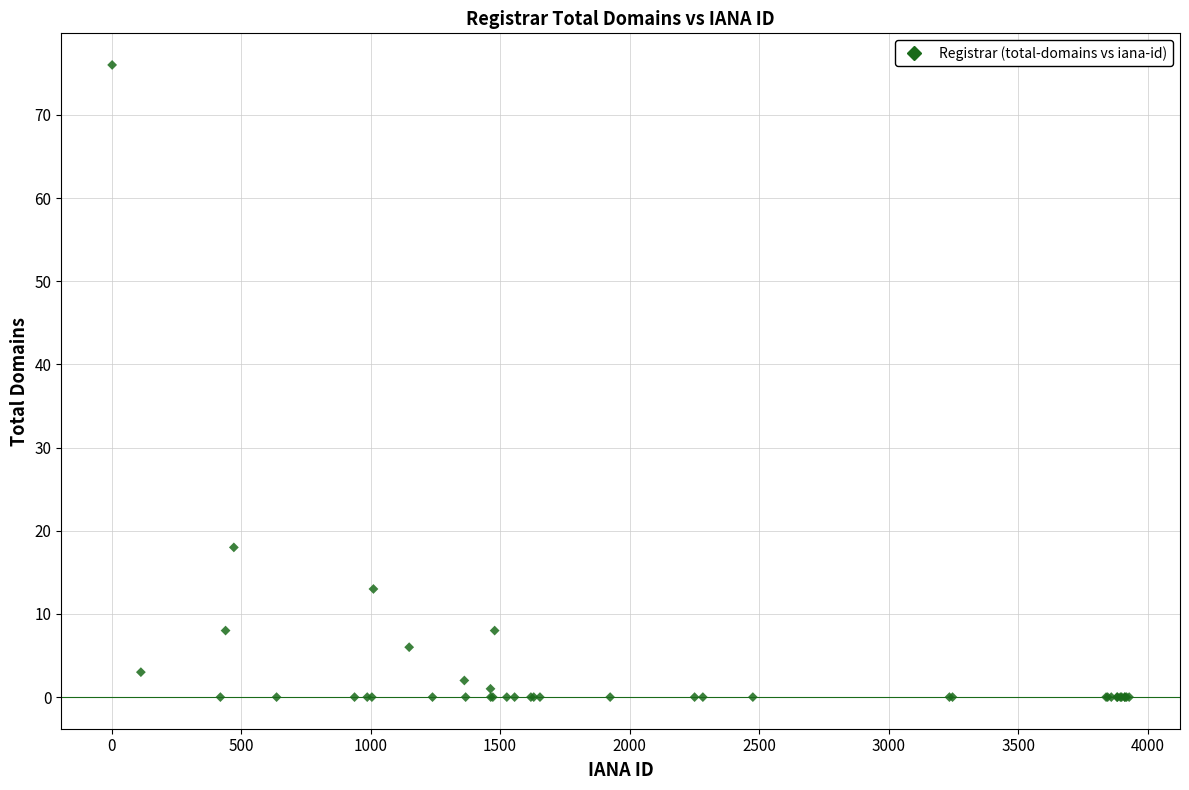

What Y value in the scatter plot is closest to 38?

18